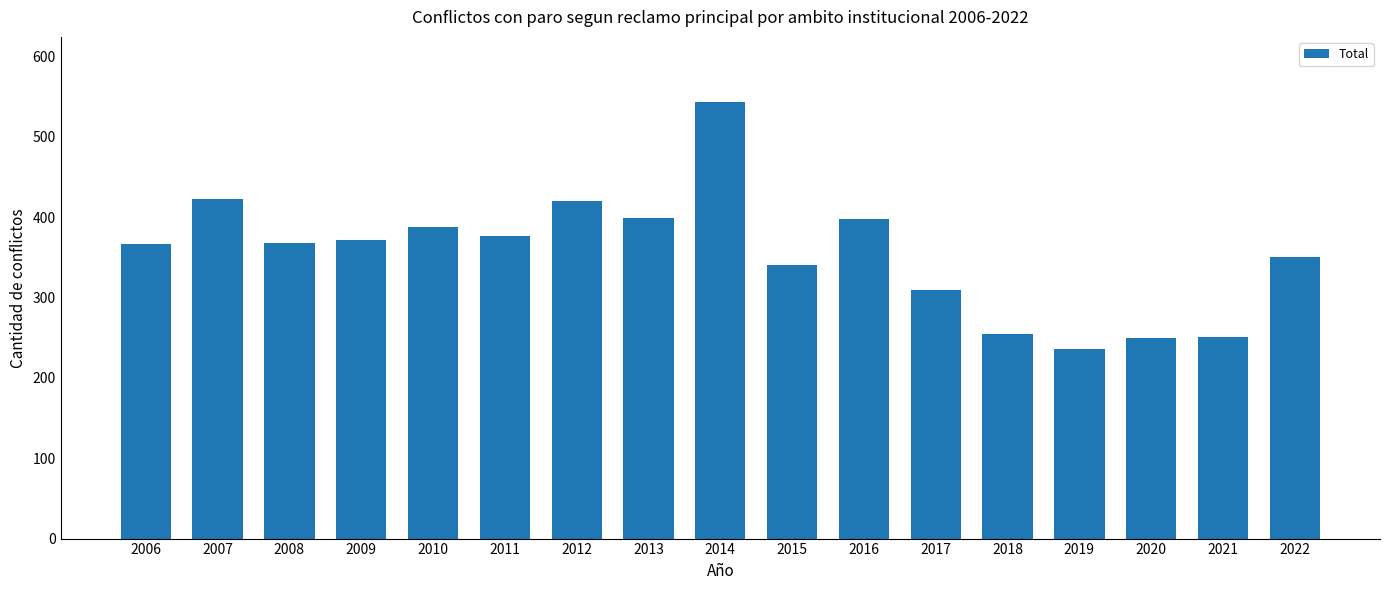

What is the maximum value shown in the chart?

543